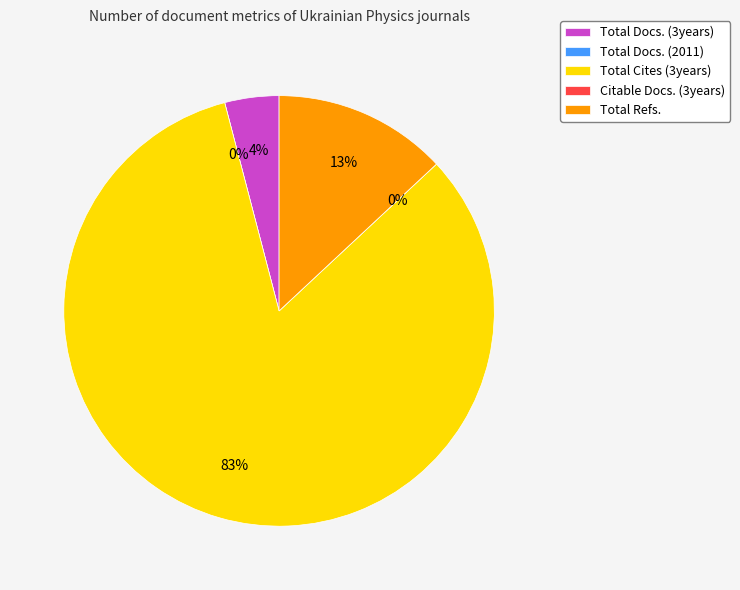

Do Citable Docs. (3years) and Total Cites (3years) together represent more than half of the pie?

Yes